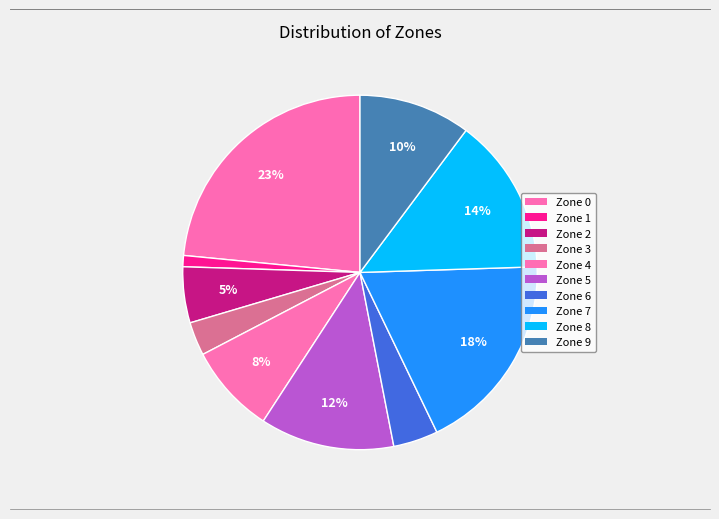

To the nearest percent, what portion does Zone 3 represent?

3%